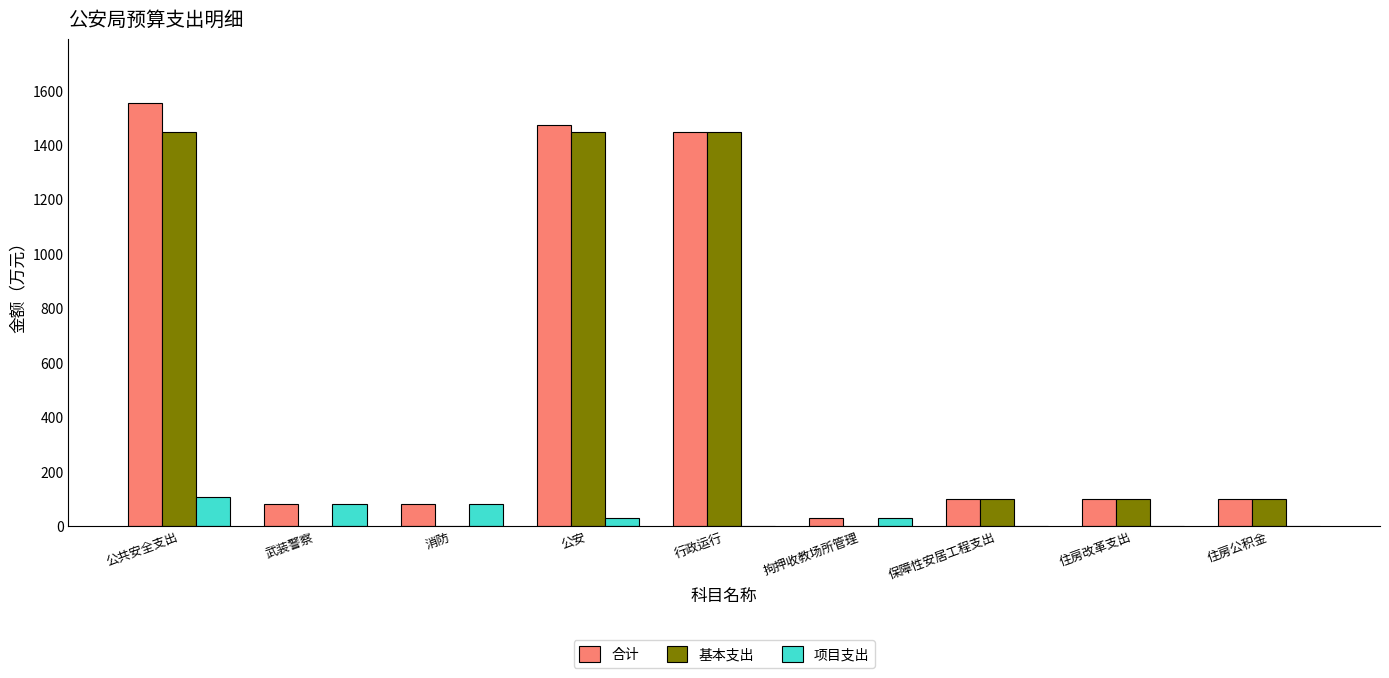

What is the maximum value shown in the chart?

1555